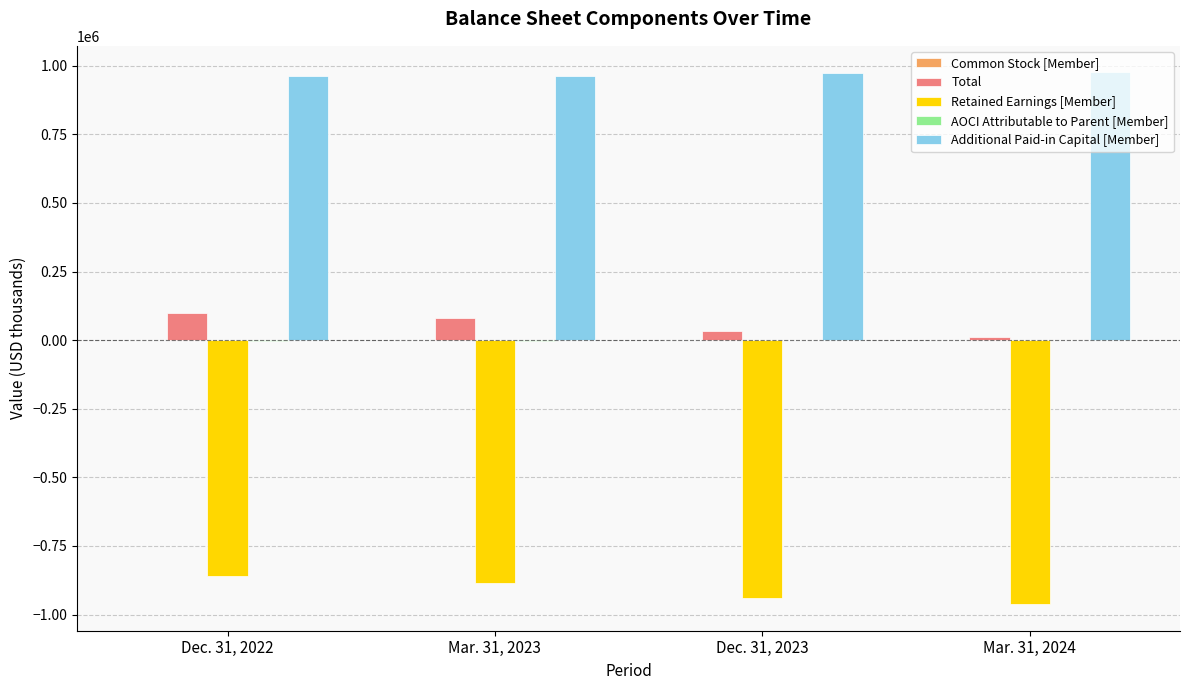

Which series has the largest total across all categories?

Additional Paid-in Capital [Member]